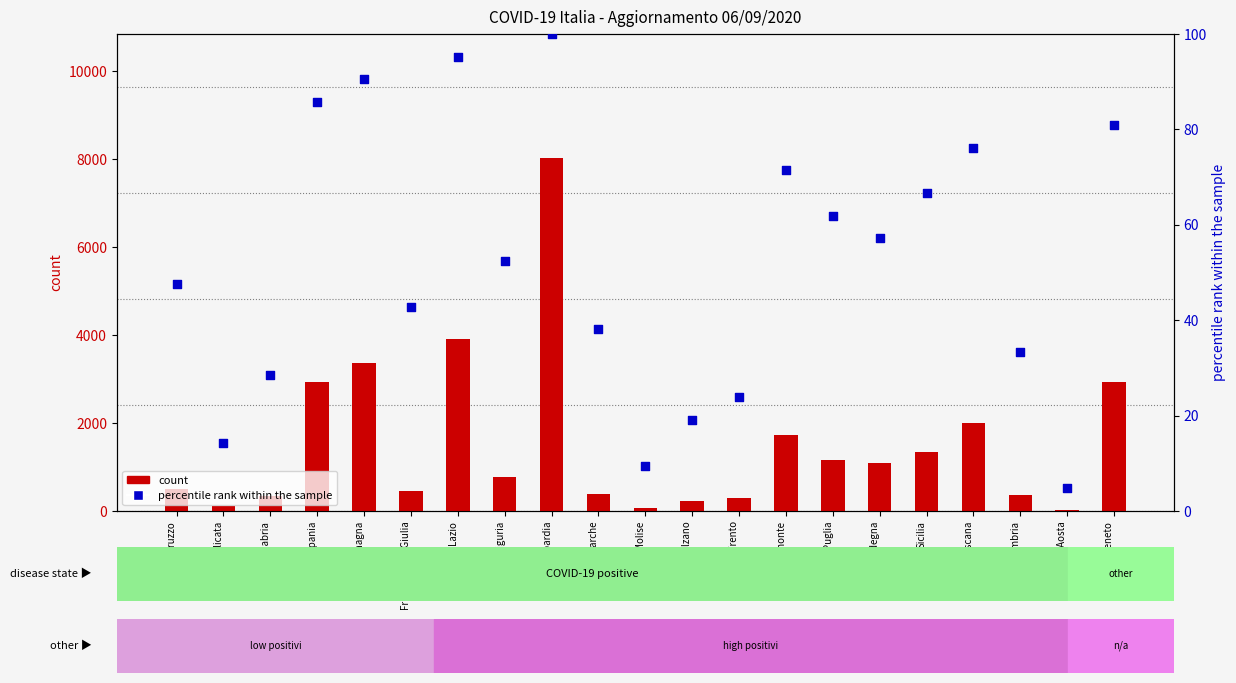

Which series has the largest Y range (max minus min)?

count